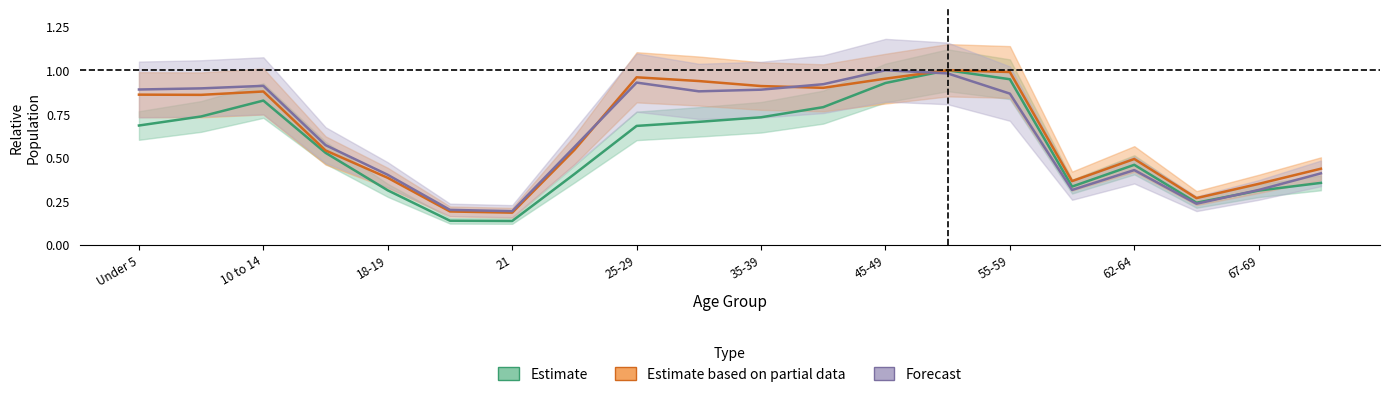

True or false: Estimate based on partial data has a value of 1.4 at 25-29.

False